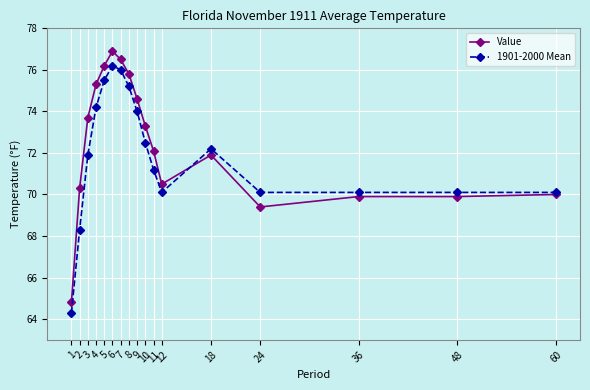

Where is the first local minimum for 1901-2000 Mean?

12